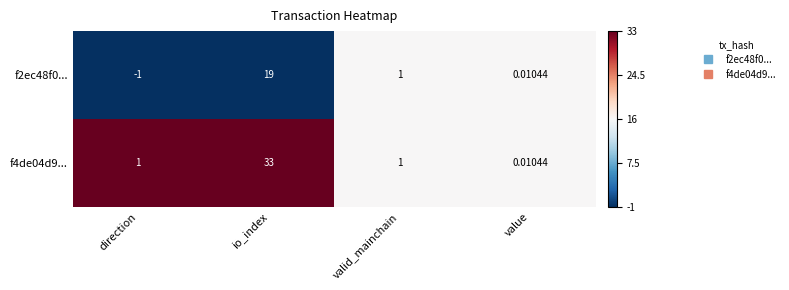

Where is f2ec48f0... nearest to the value 9?

valid_mainchain